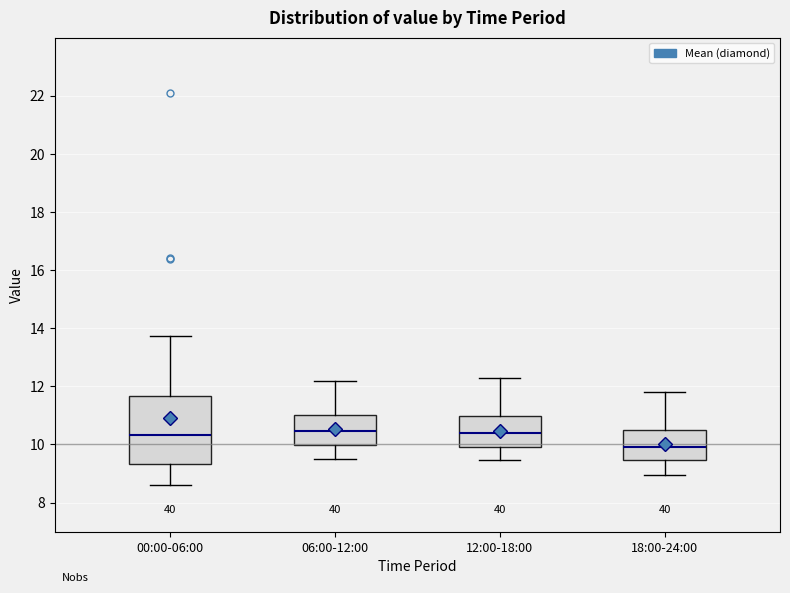

Which box is the tallest, from its lower edge to its upper edge?

00:00-06:00